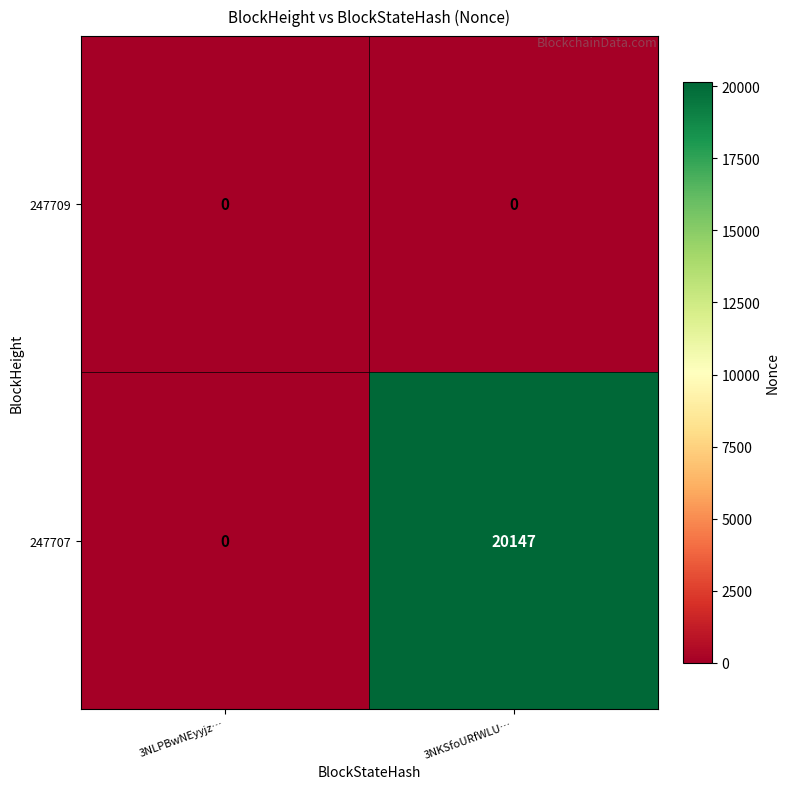

Between 3NLPBwNEyyjz… and 3NKSfoURfWLU…, which series saw the biggest shift?

247707